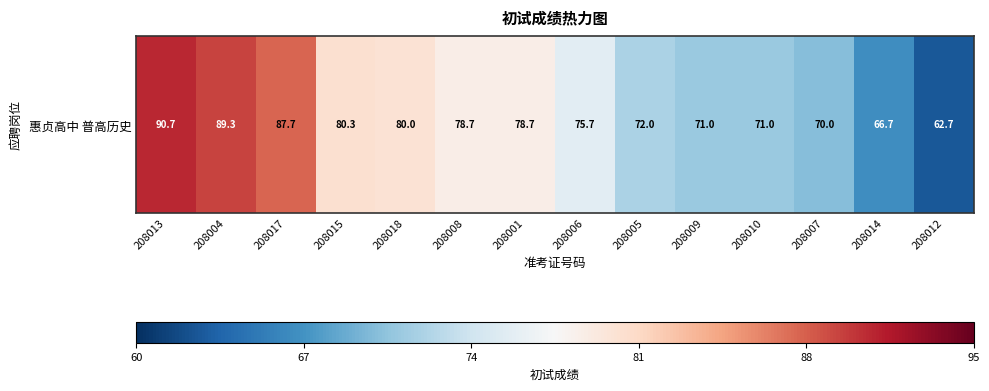

How many values are below 78?

7